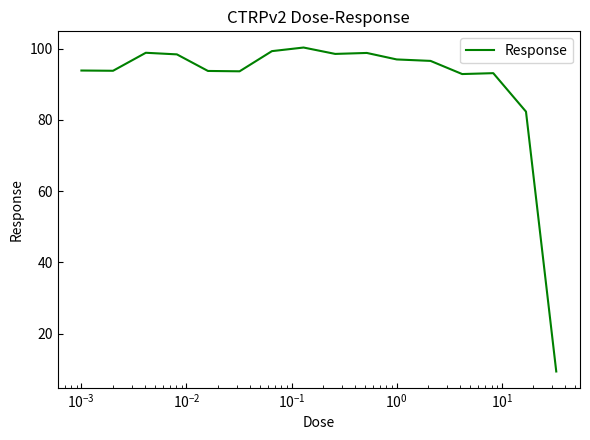

What is the minimum value shown in the chart?

9.4